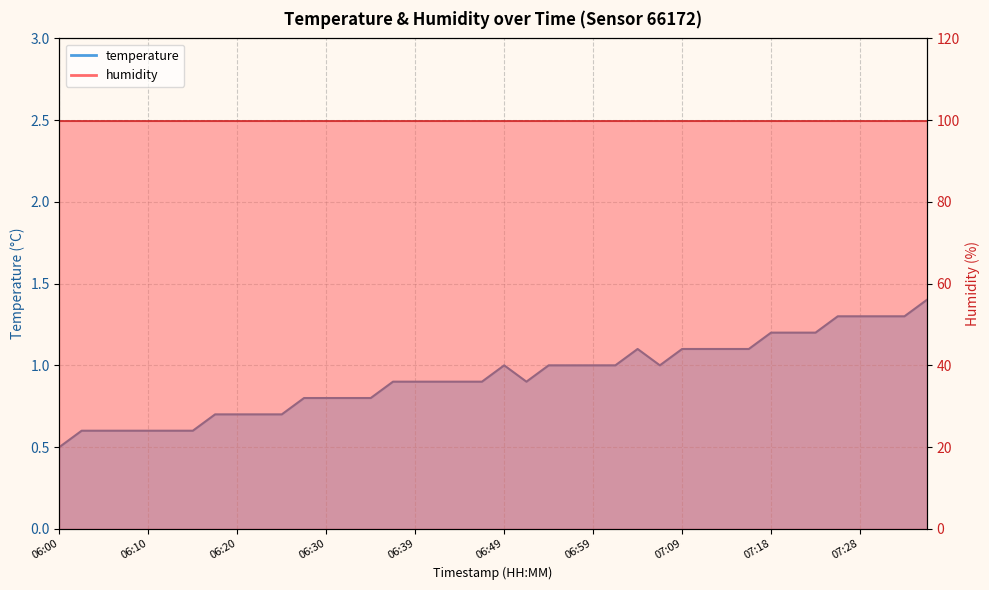

What is the approximate value at 06:25?

0.7